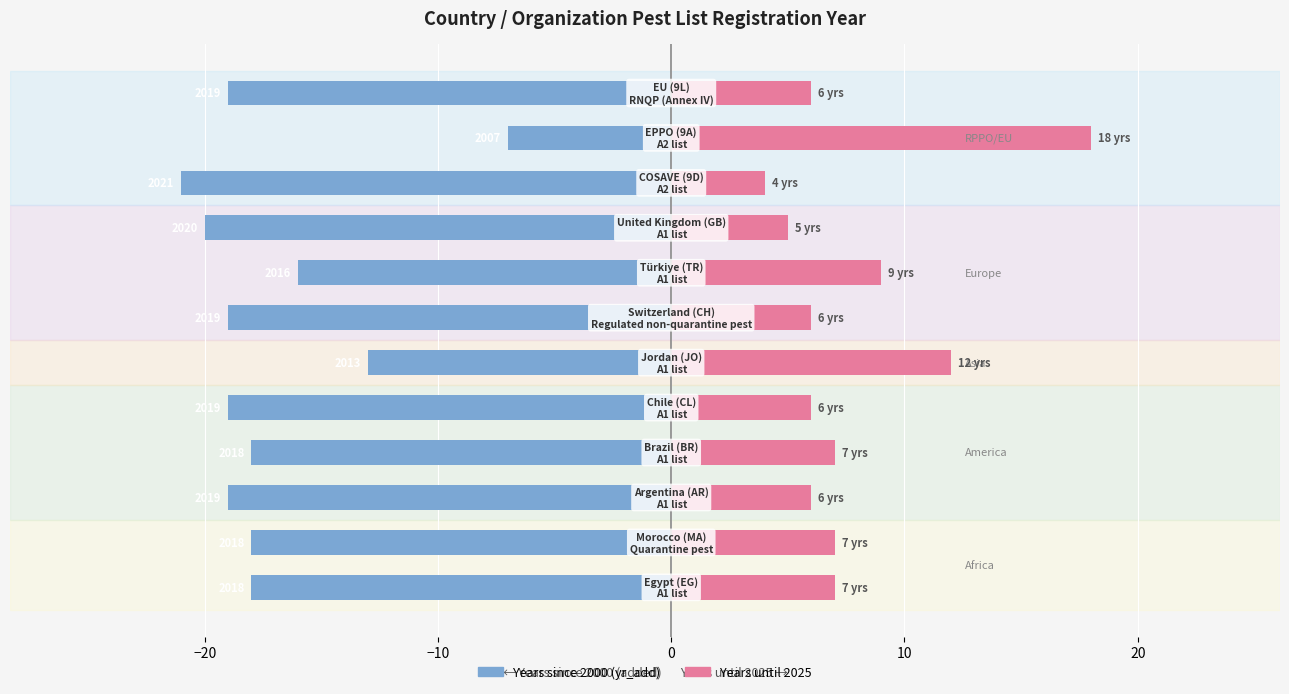

Reading left to right, what are all the values shown in this chart?

Years since 2000 (added): -18	-18	-19	-18	-19	-13	-19	-16	-20	-21	-7	-19
Years until 2025: 7	7	6	7	6	12	6	9	5	4	18	6